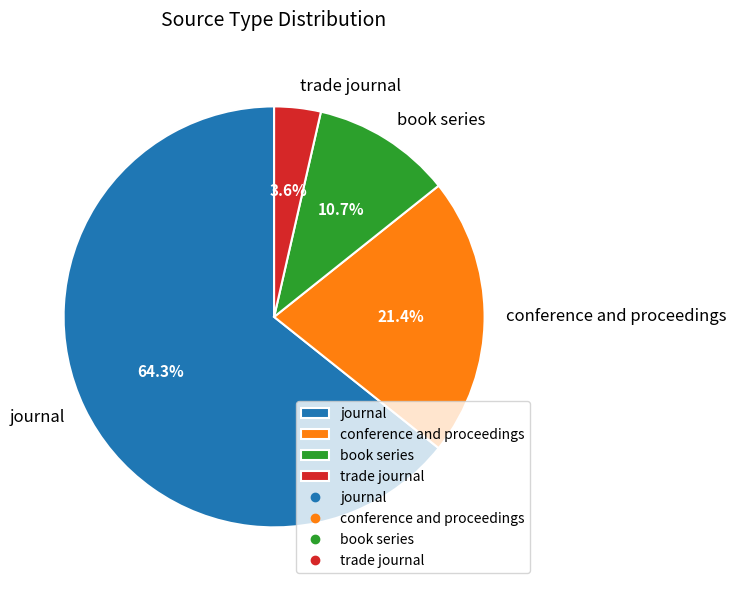

How many segments does this pie chart have?

4